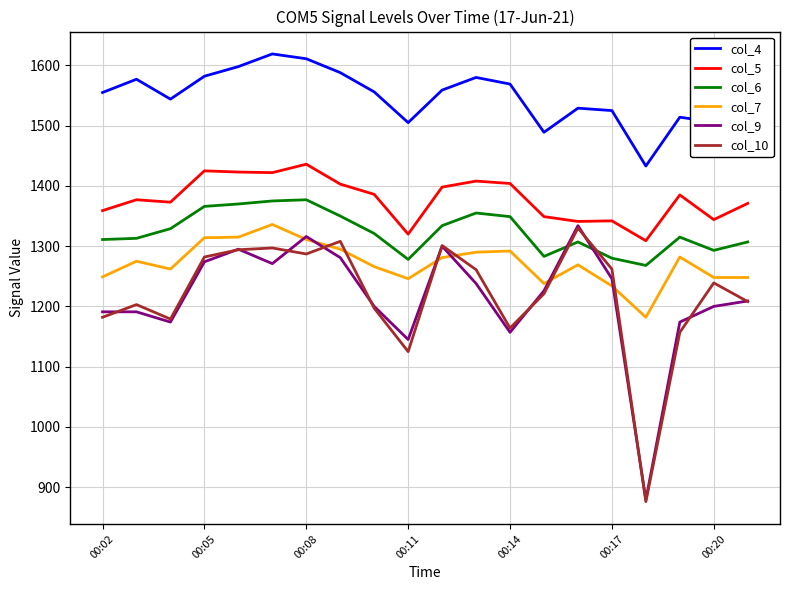

True or false: col_9 and col_4 intersect in this chart.

False